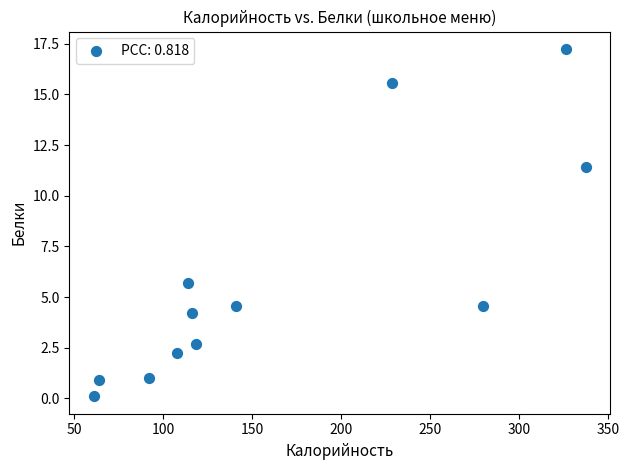

What is the range of Y values (max minus min)?

17.1